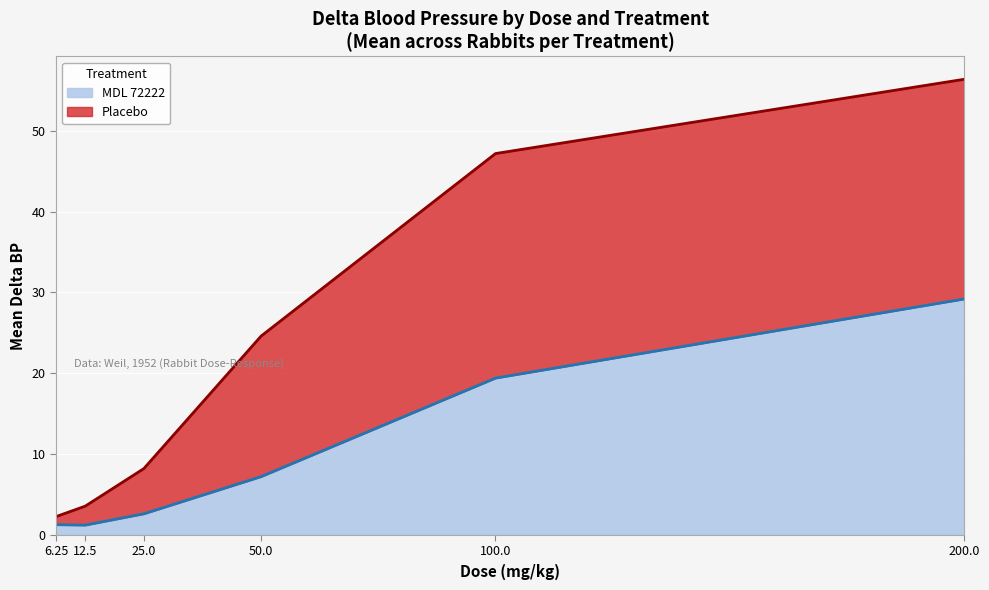

Rank the series by their maximum value, from highest to lowest.

Placebo, MDL 72222